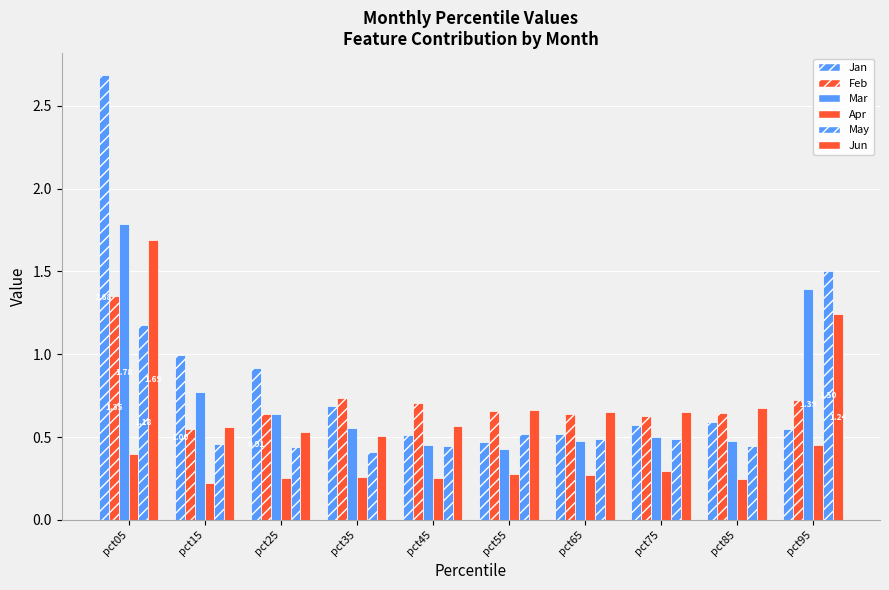

True or false: Jun has a value of 0.6 at pct15.

True